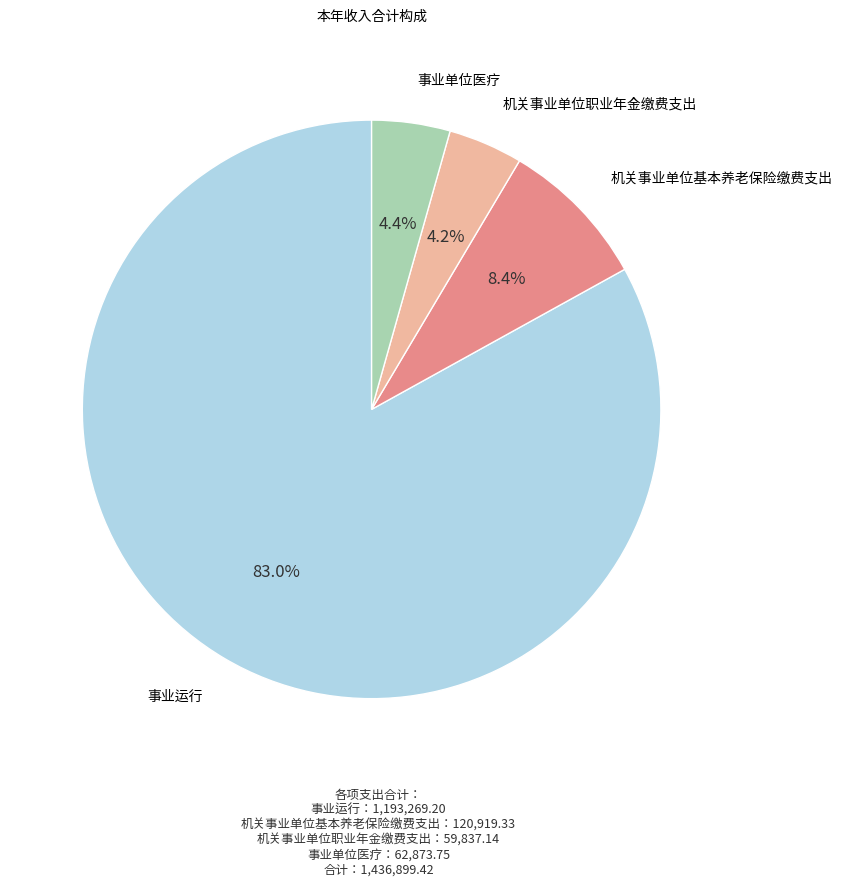

Count the number of slices in the pie.

4